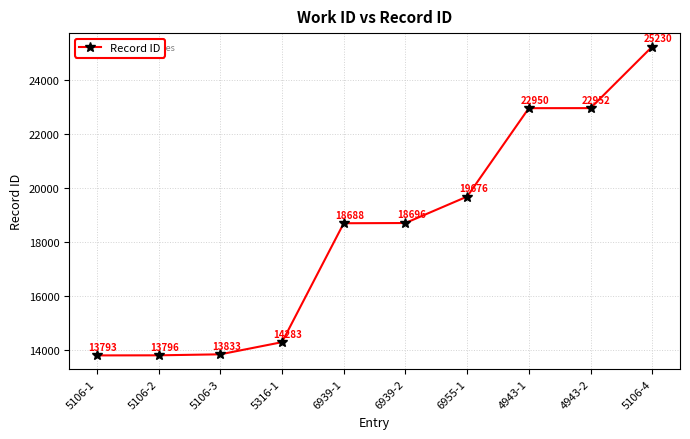

List the labels in order of value, largest first.

5106-4, 4943-2, 4943-1, 6955-1, 6939-2, 6939-1, 5316-1, 5106-3, 5106-2, 5106-1